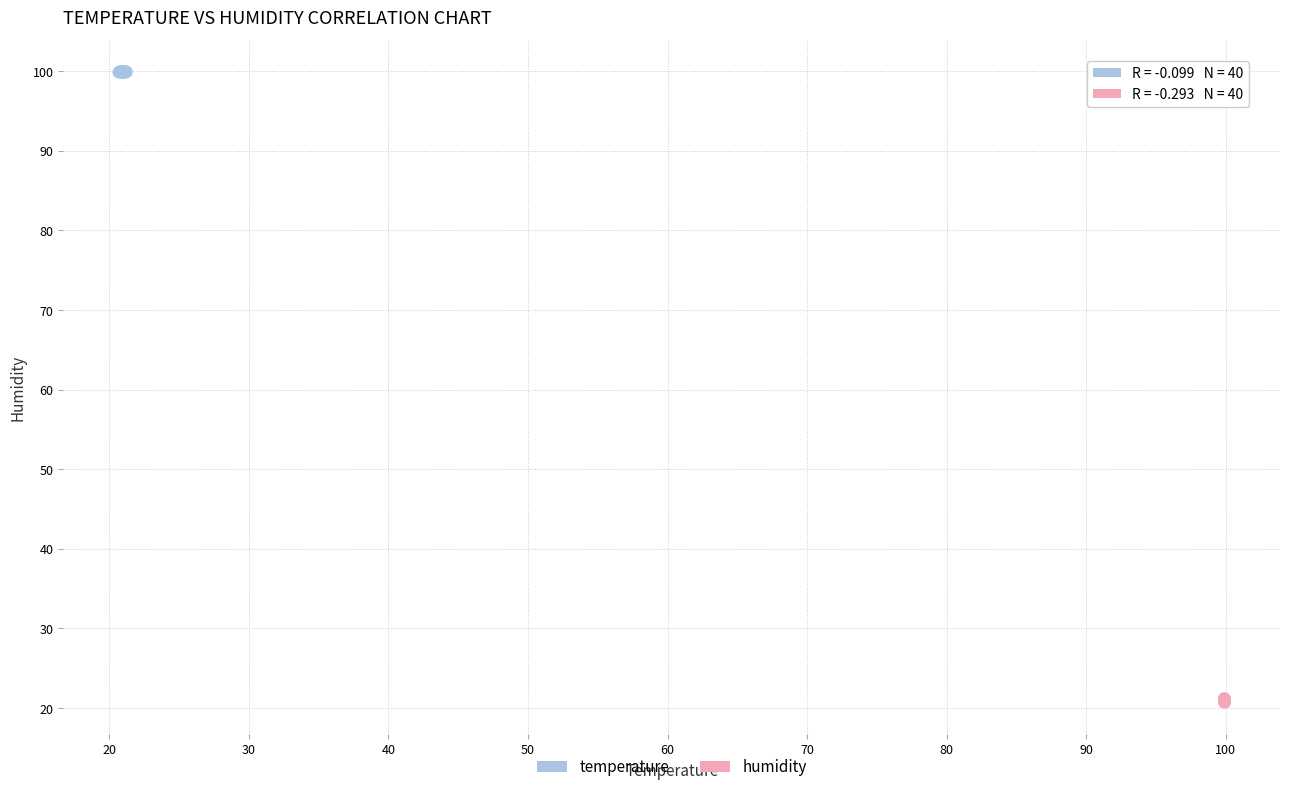

Which series contains the lowest Y value?

humidity